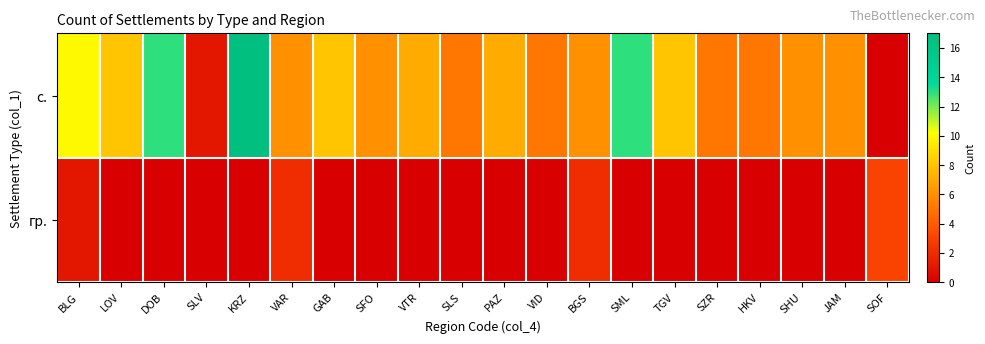

At which category is the sum across all series the highest?

KRZ